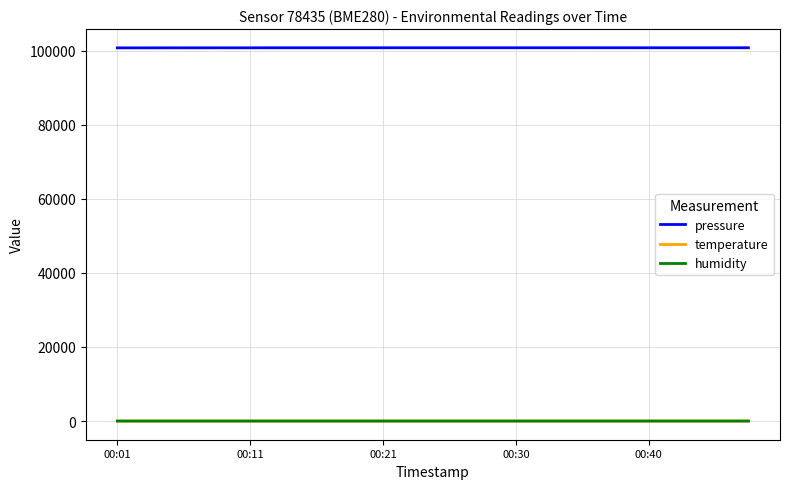

Does the chart have visible grid lines?

Yes